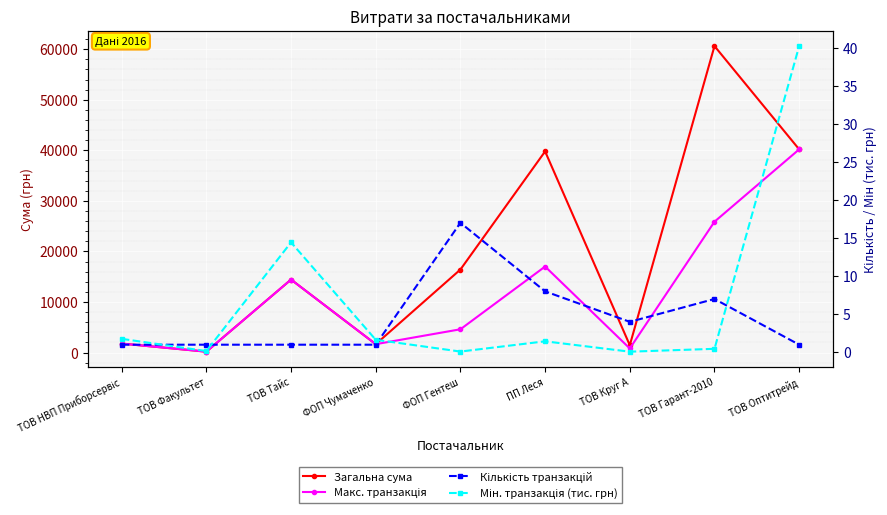

True or false: Мін. транзакція (тис. грн) and Макс. транзакція intersect in this chart.

False